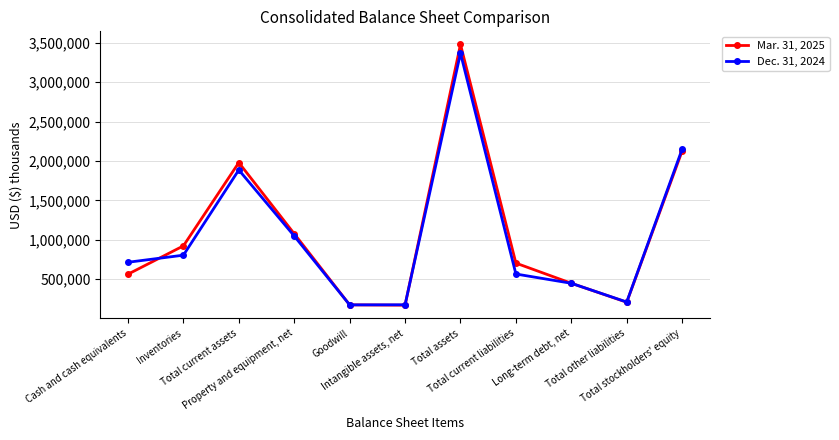

What is the minimum value for Mar. 31, 2025?

167941